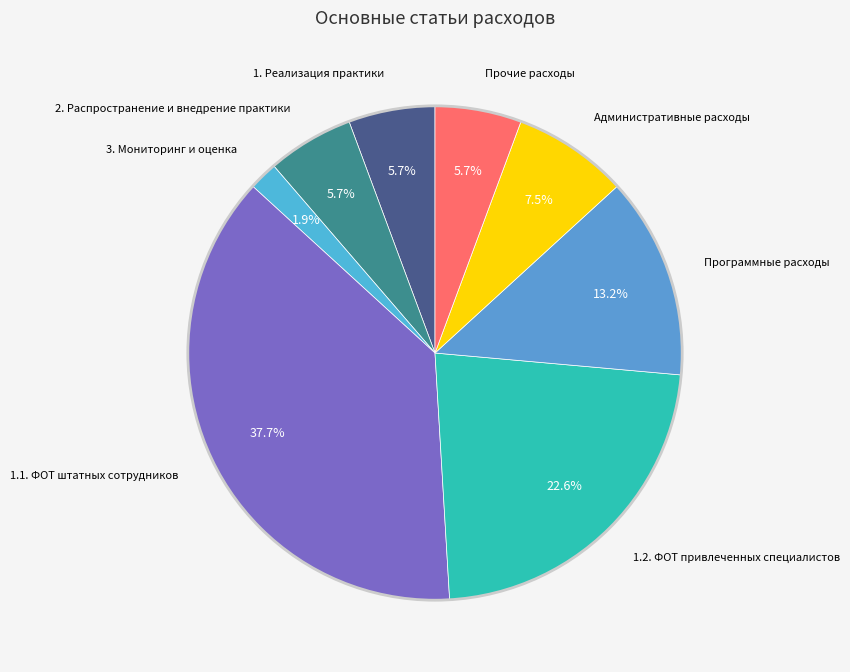

Count the number of slices in the pie.

8